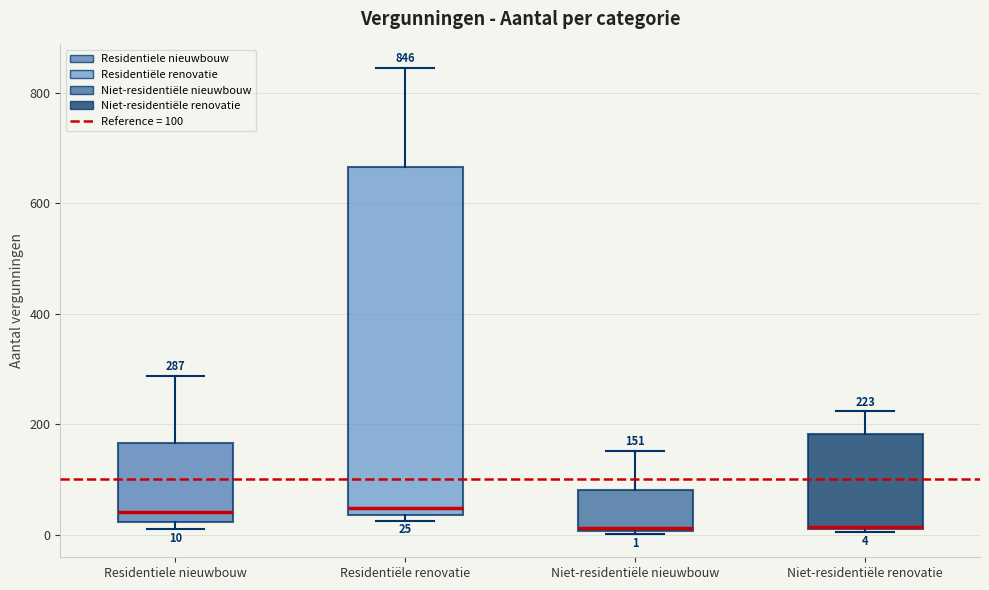

Which box is the tallest, from its lower edge to its upper edge?

Residentiële renovatie